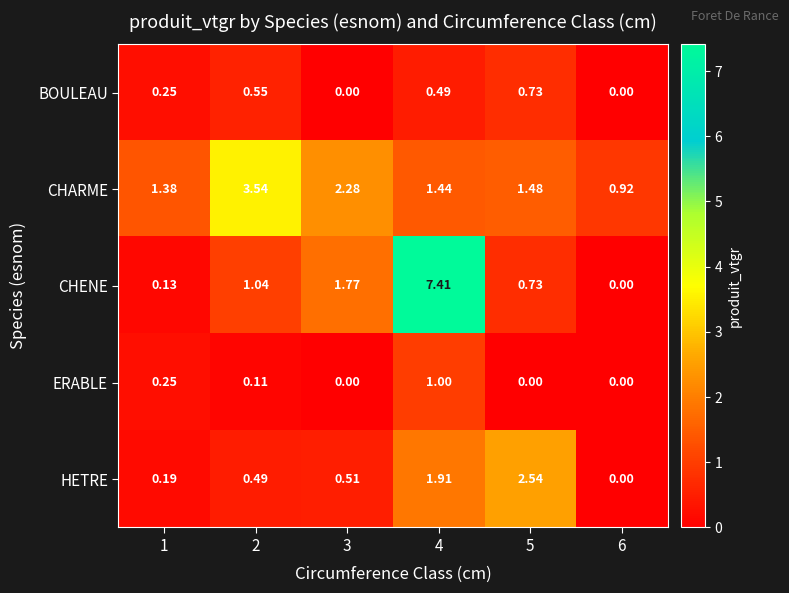

Rank the series by their maximum value, from lowest to highest.

BOULEAU, ERABLE, HETRE, CHARME, CHENE